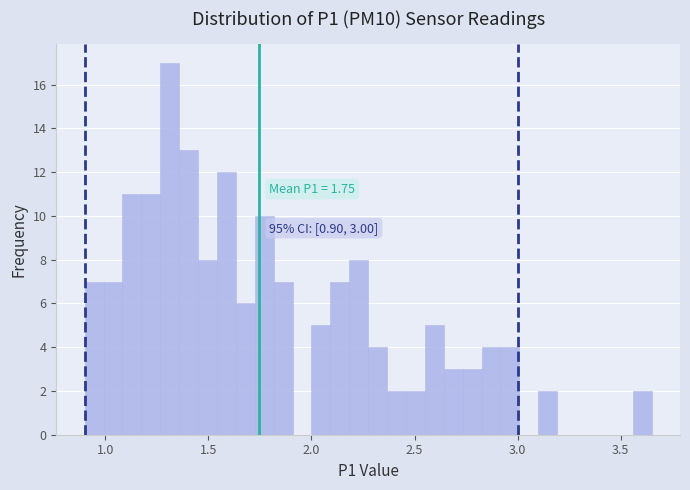

Around what value on the x-axis is the tallest bar? Give the approximate position of its centre, as read against the axis.

1.30